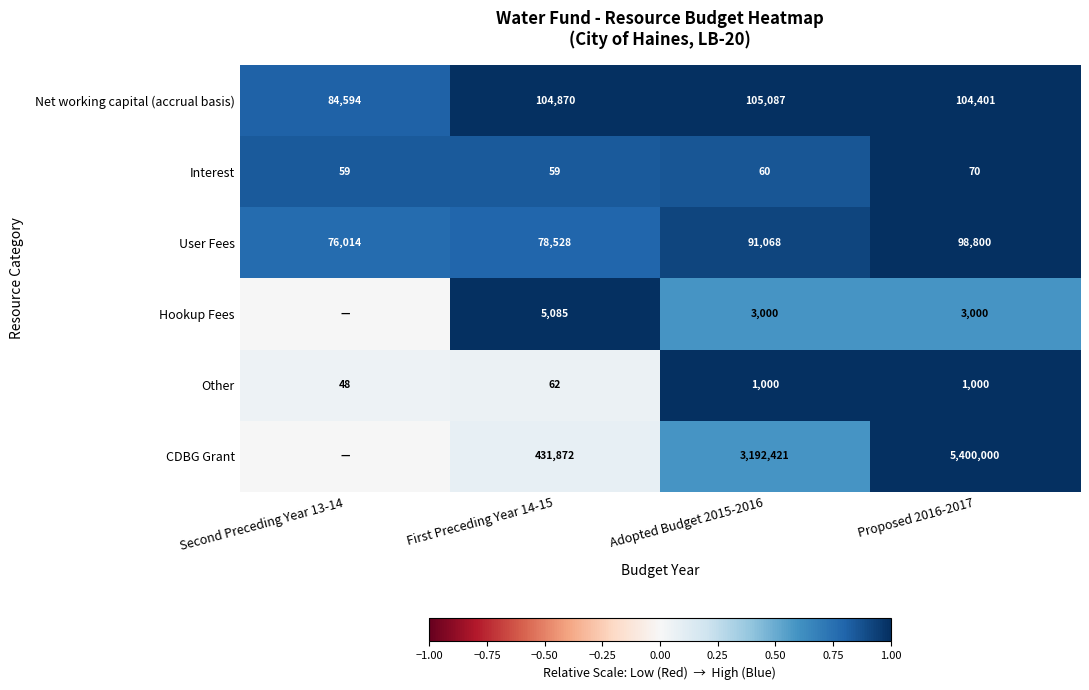

The value of User Fees at First Preceding Year 14-15 is 78528. True or false?

True